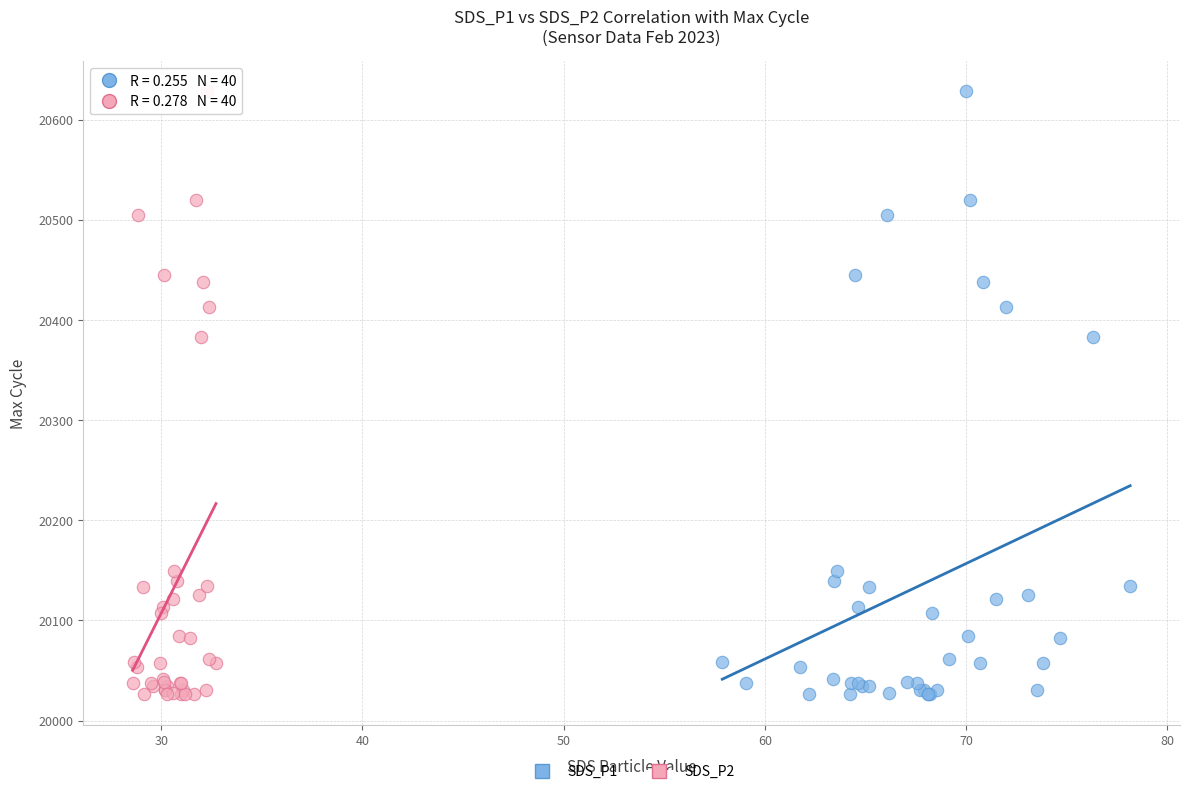

What are all the series names shown in the legend?

SDS_P1, SDS_P2